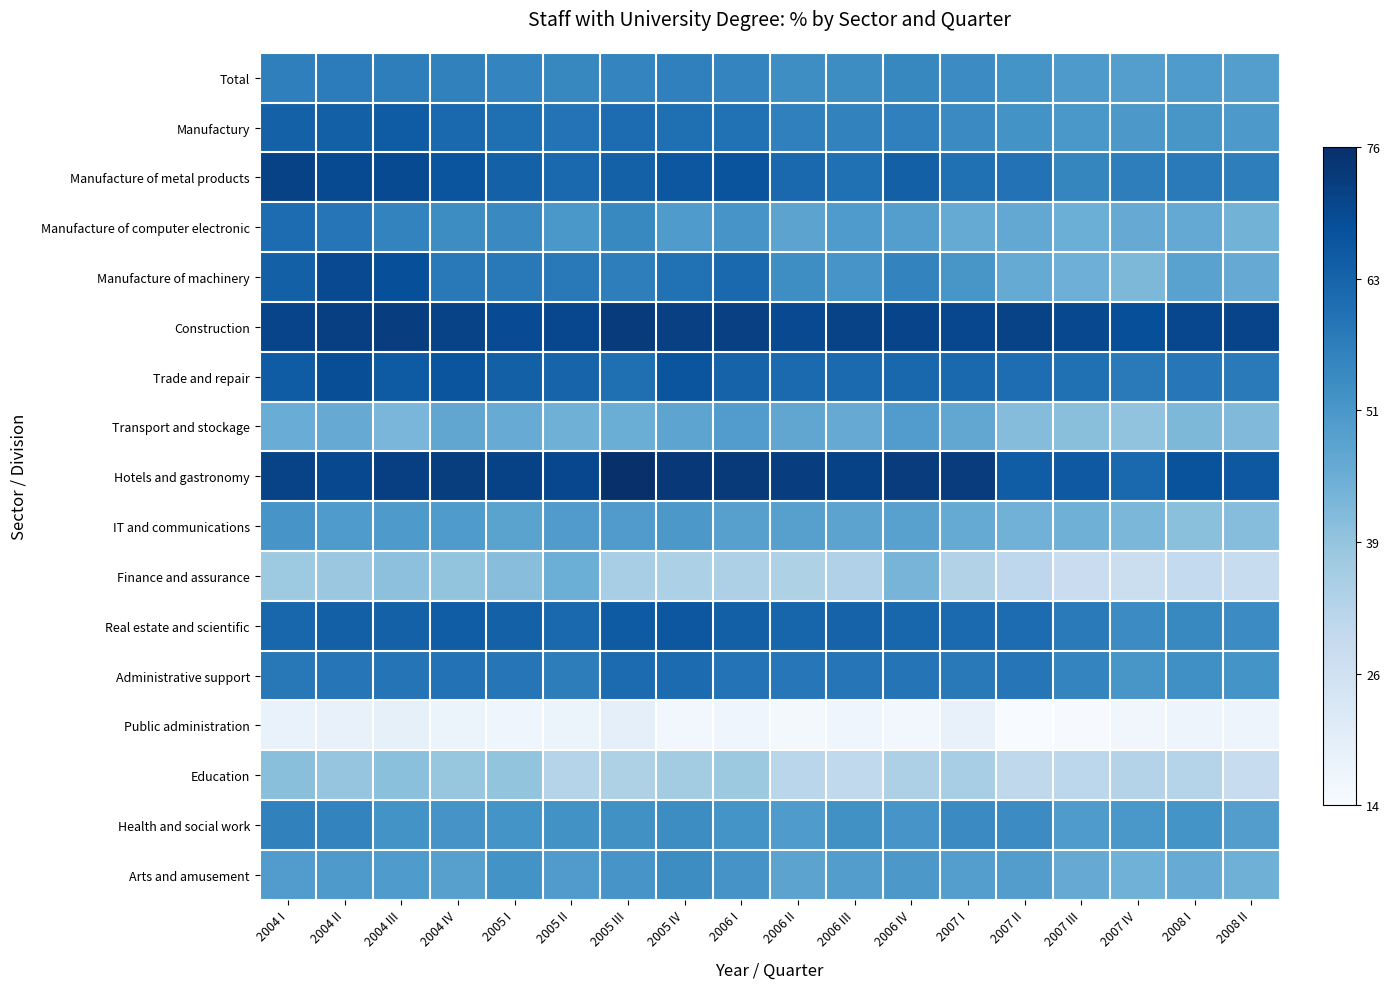

At which category is the sum across all series the highest?

2004 II